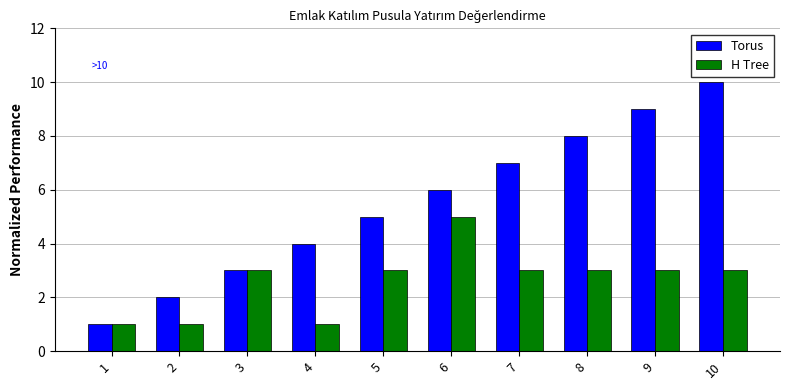

What is the maximum value for Torus?

10